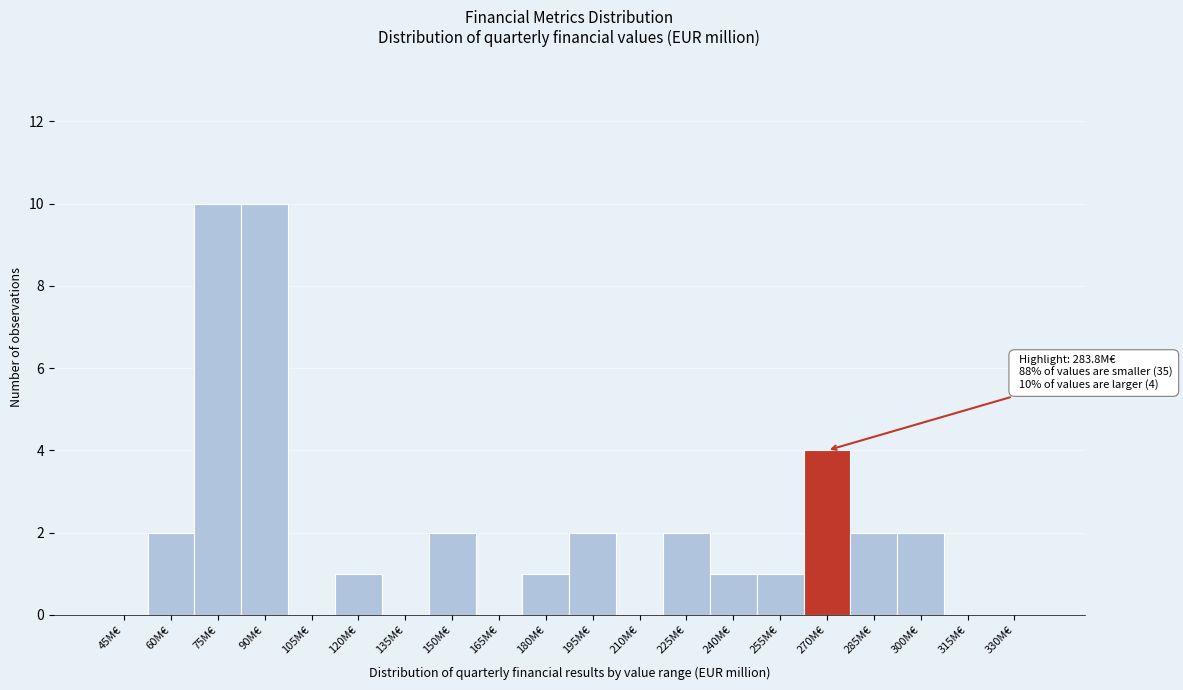

Reading right to left, list all the values displayed in this chart.

330M€=0	315M€=0	300M€=2	285M€=2	270M€=4	255M€=1	240M€=1	225M€=2	210M€=0	195M€=2	180M€=1	165M€=0	150M€=2	135M€=0	120M€=1	105M€=0	90M€=10	75M€=10	60M€=2	45M€=0